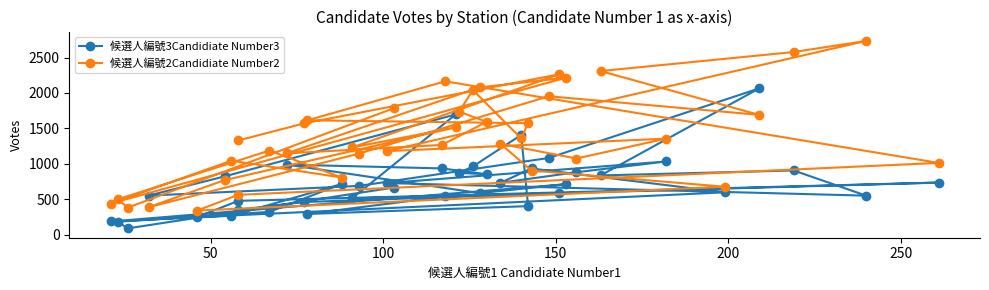

At which category does 候選人編號2Candidiate Number2 reach its first local valley?

50